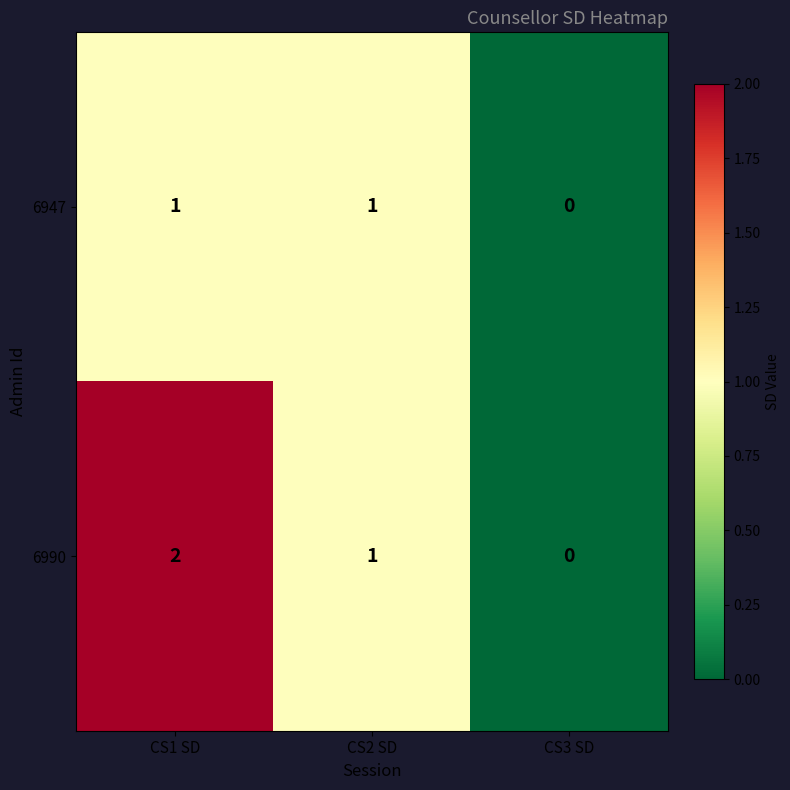

Is the value of 6947 at CS1 SD greater than the value of 6990 at CS3 SD?

Yes